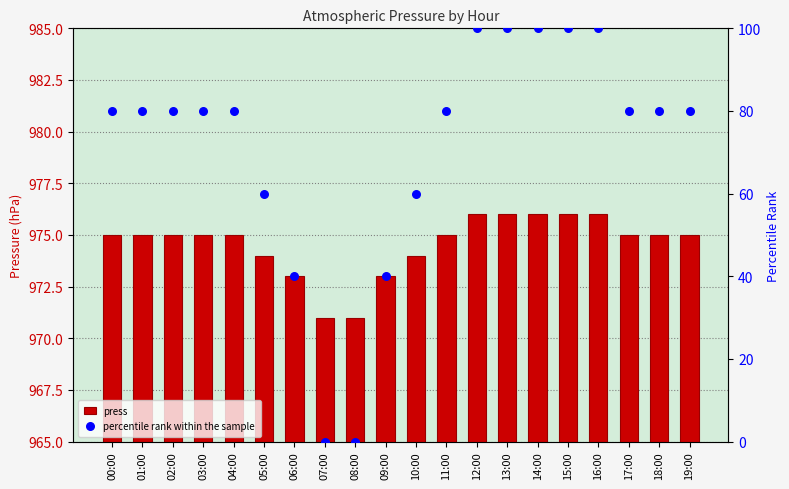

Is the value of press at 03:00 greater than the value of percentile rank within the sample at 18:00?

Yes